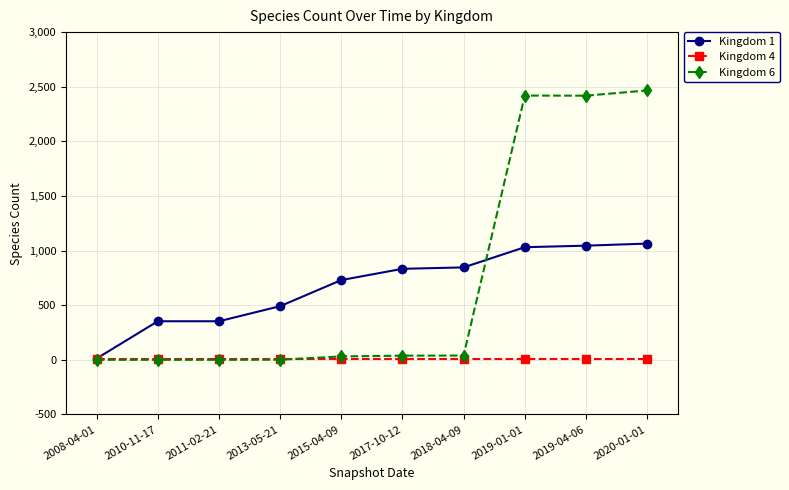

What is the total value across all series at 2019-04-06?

3469